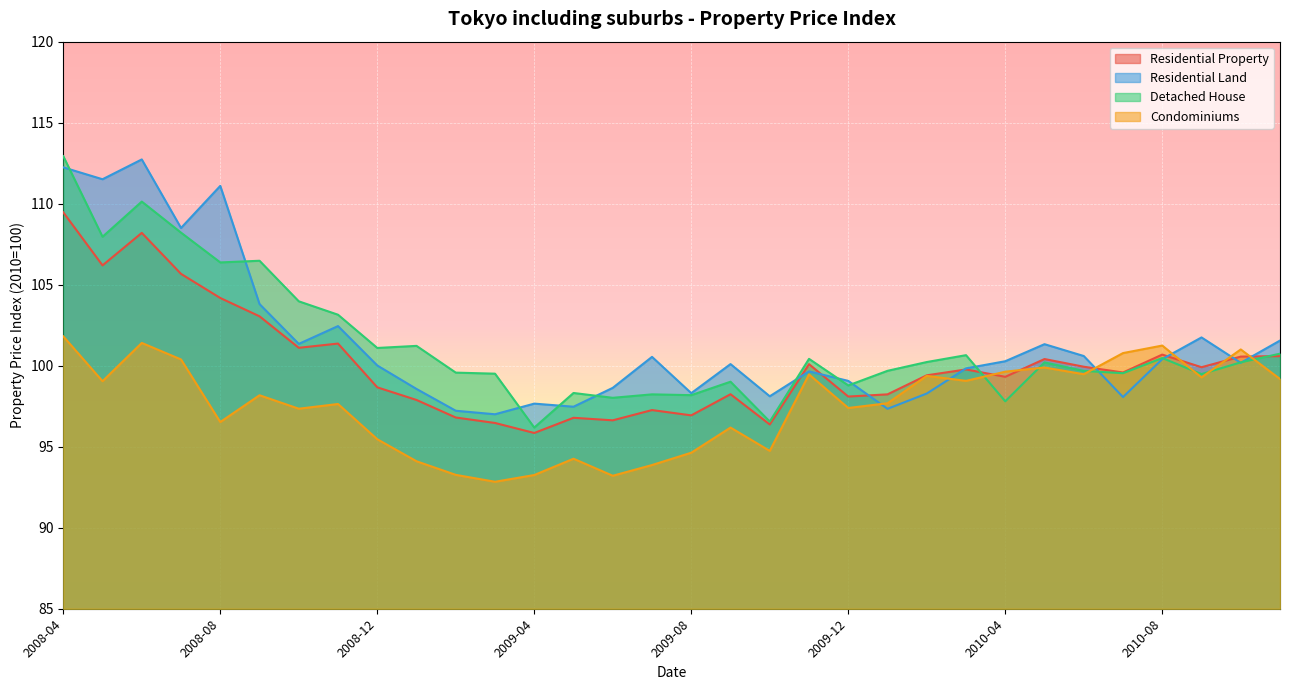

Reading right to left, list all the values displayed in this chart.

Residential Property: 100.6	100.6	99.9	100.7	99.6	99.9	100.4	99.3	99.8	99.4	98.2	98.1	100.1	96.4	98.2	96.9	97.3	96.6	96.8	95.8	96.5	96.8	97.9	98.7	101.4	101.1	103.0	104.2	105.7	108.2	106.2	109.5
Residential Land: 101.6	100.2	101.7	100.4	98.1	100.6	101.3	100.3	99.8	98.3	97.3	99.1	99.6	98.1	100.1	98.3	100.5	98.6	97.5	97.7	97.0	97.2	98.6	100.0	102.4	101.3	103.8	111.1	108.5	112.7	111.5	112.2
Detached House: 100.7	100.2	99.5	100.5	99.5	99.7	100.2	97.8	100.7	100.2	99.7	98.8	100.4	96.6	99.0	98.2	98.2	98.0	98.3	96.2	99.5	99.6	101.2	101.1	103.1	104.0	106.5	106.4	108.2	110.1	108.0	112.9
Condominiums: 99.2	101.0	99.3	101.2	100.8	99.5	99.9	99.6	99.1	99.4	97.7	97.4	99.5	94.7	96.2	94.6	93.9	93.2	94.3	93.3	92.8	93.3	94.1	95.5	97.6	97.3	98.2	96.5	100.4	101.4	99.0	101.8